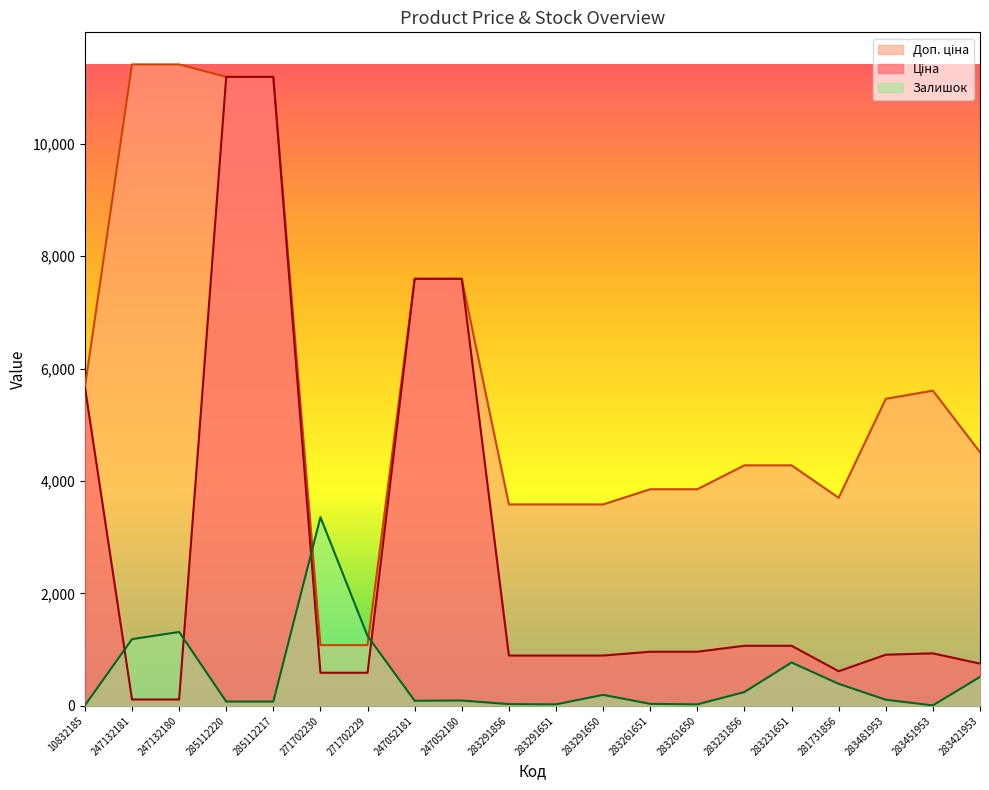

What is the lowest value of the Доп. ціна series?

1081.7